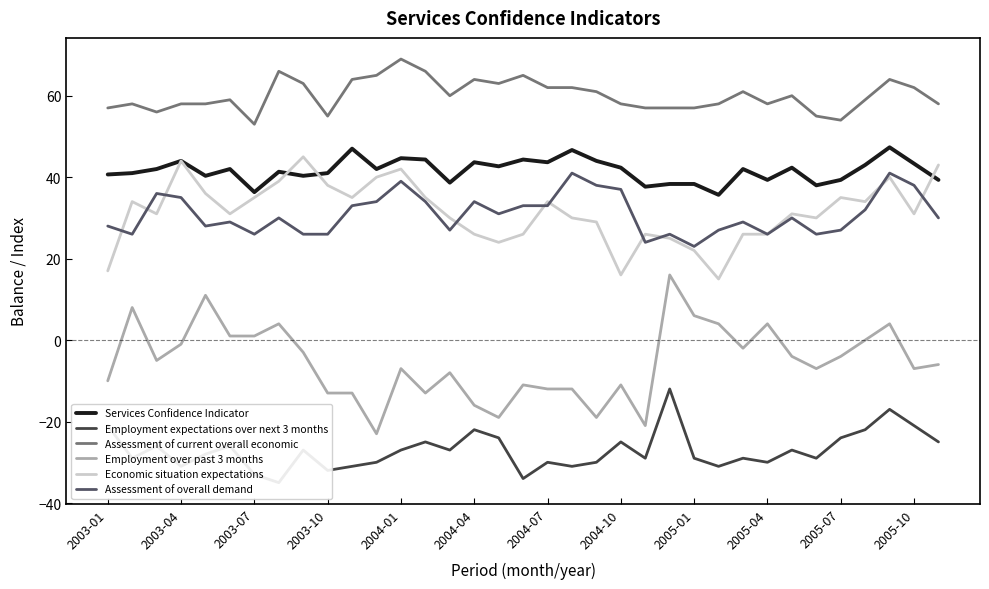

How many values in the Employment expectations over next 3 months series exceed -28?

17